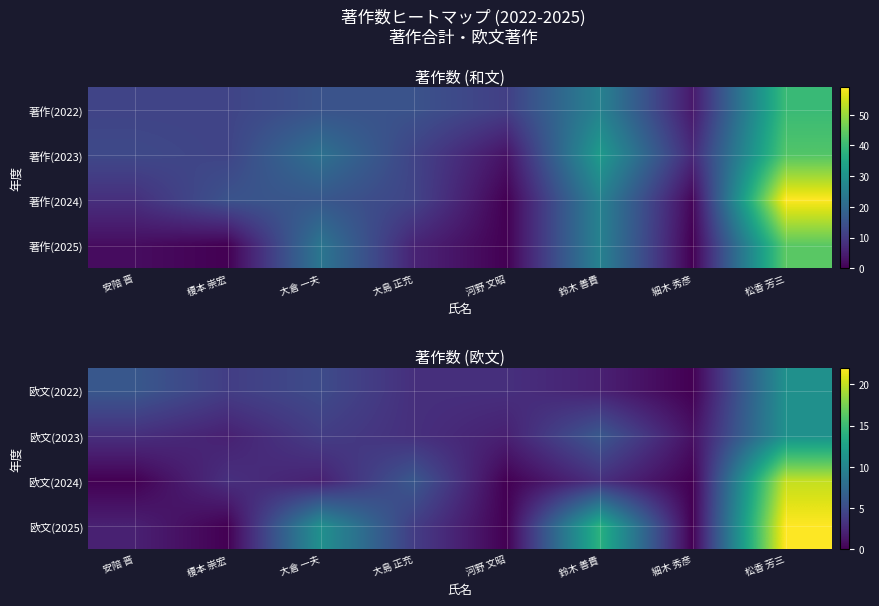

At how many categories does at least one series exceed 7?

3